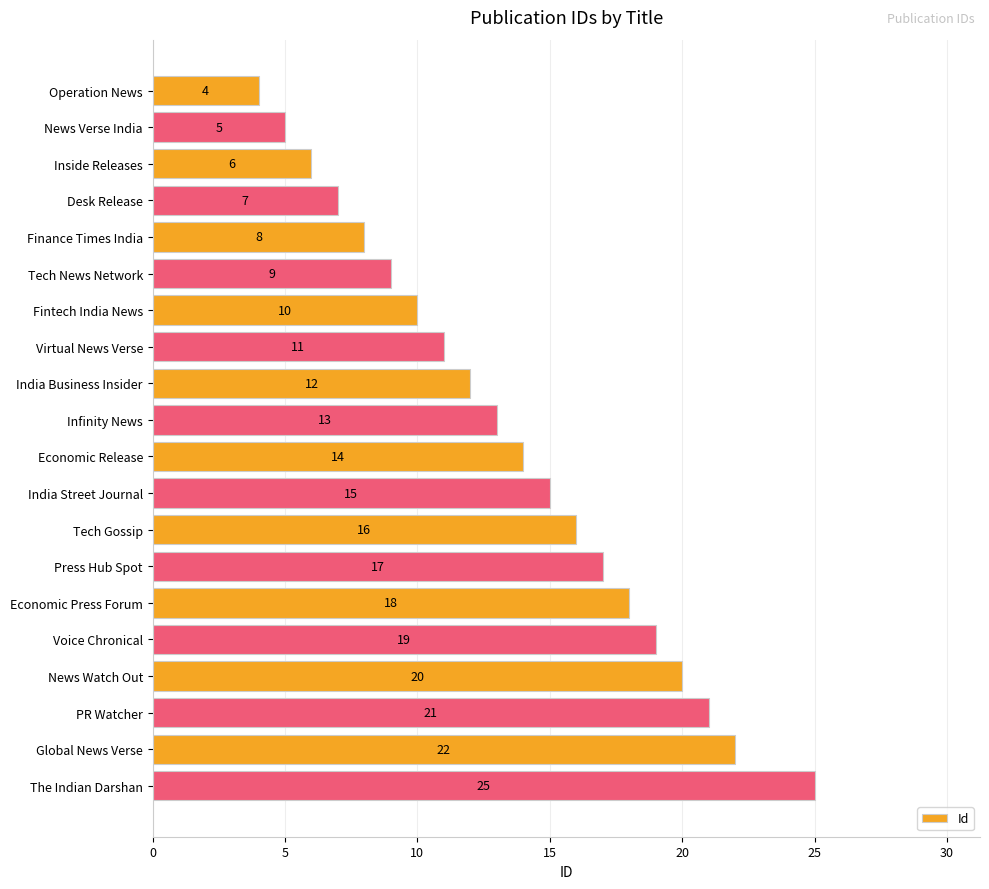

Rank the categories by value from highest to lowest.

The Indian Darshan, Global News Verse, PR Watcher, News Watch Out, Voice Chronical, Economic Press Forum, Press Hub Spot, Tech Gossip, India Street Journal, Economic Release, Infinity News, India Business Insider, Virtual News Verse, Fintech India News, Tech News Network, Finance Times India, Desk Release, Inside Releases, News Verse India, Operation News